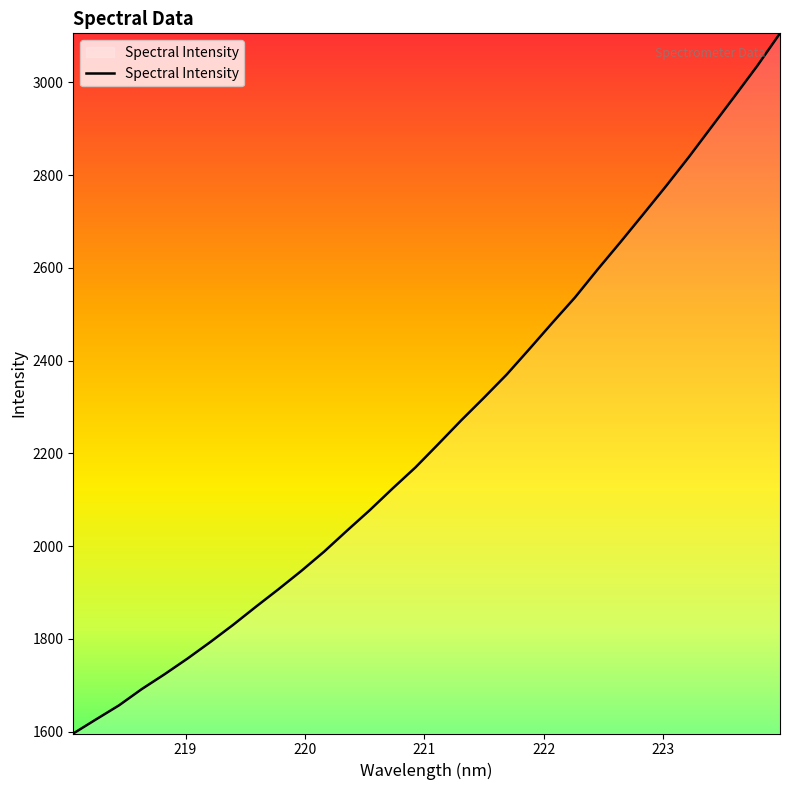

What is the smallest value displayed?

1596.1